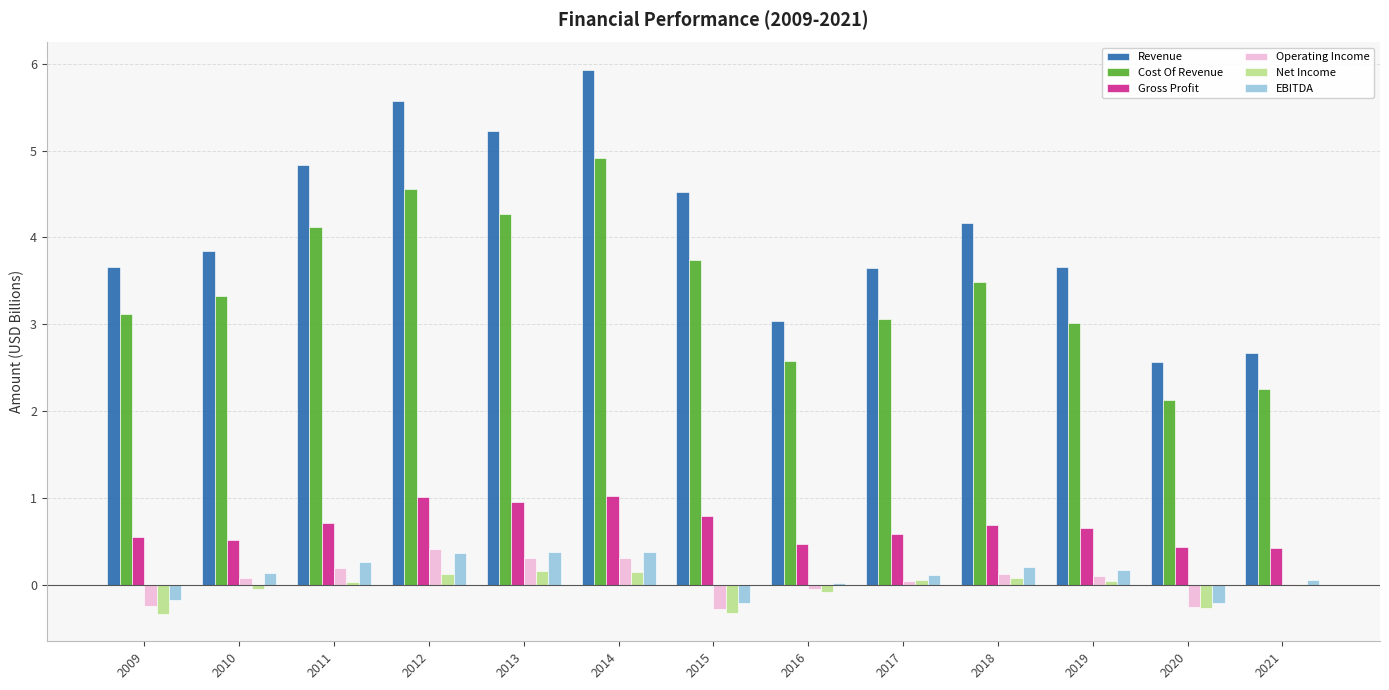

What is the maximum value shown in the chart?

5.9